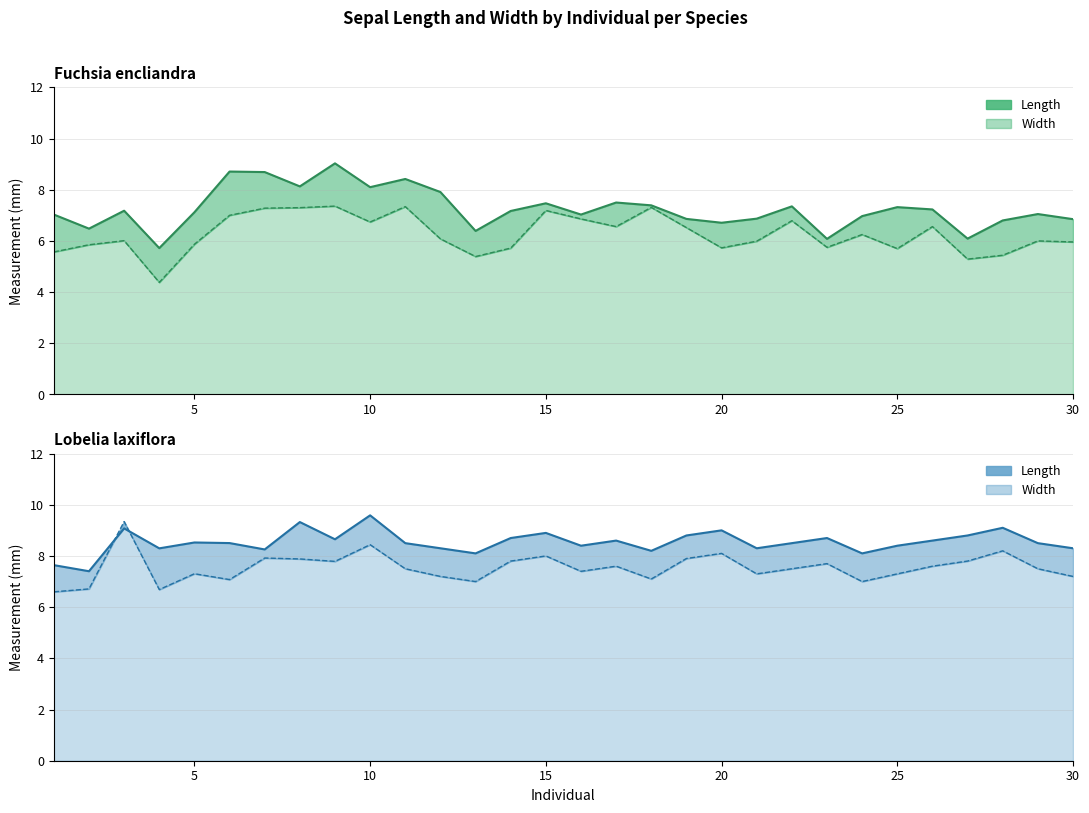

What is the sum of the Fuchsia encliandra Width values at 26 and 14?

12.3